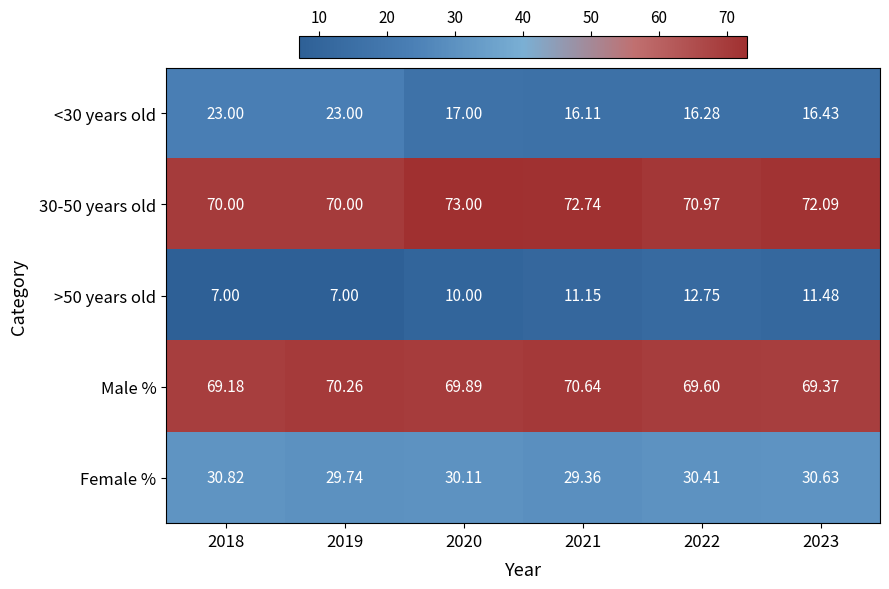

Is the value of >50 years old at 2018 greater than the value of 30-50 years old at 2021?

No